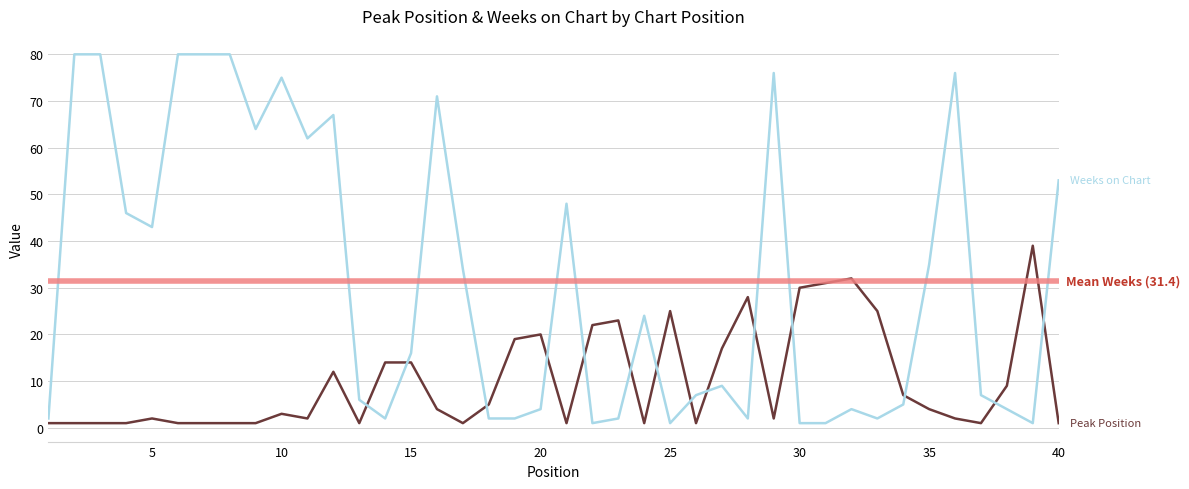

What is the maximum value shown in the chart?

80